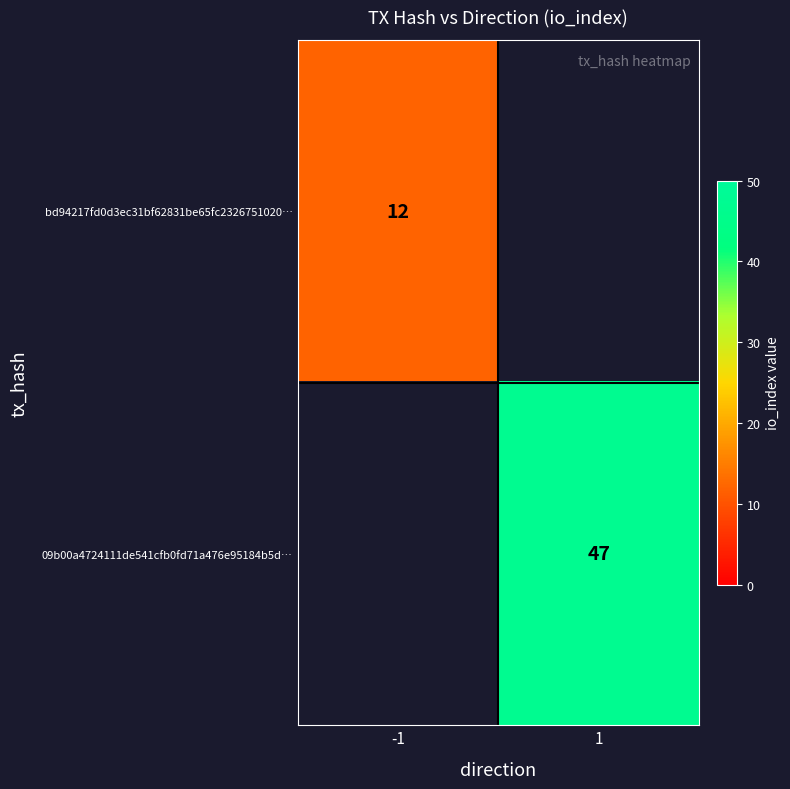

How many categories are shown in the chart?

2